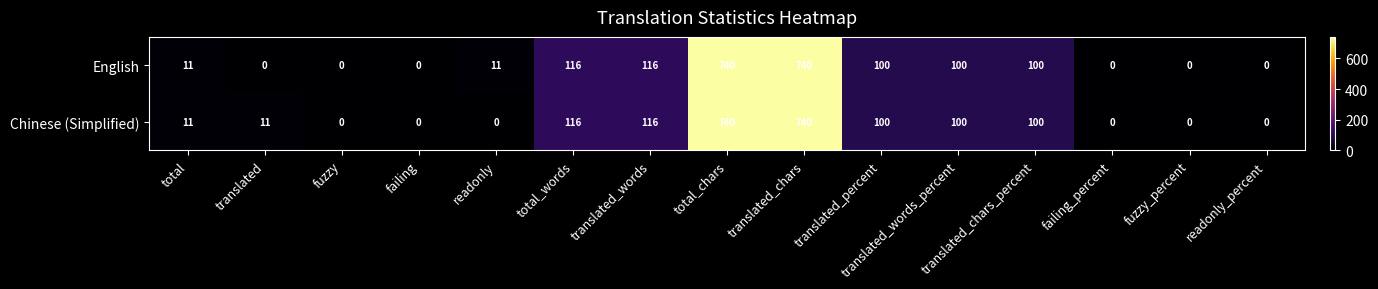

Between translated and total_chars, which series saw the biggest shift?

English